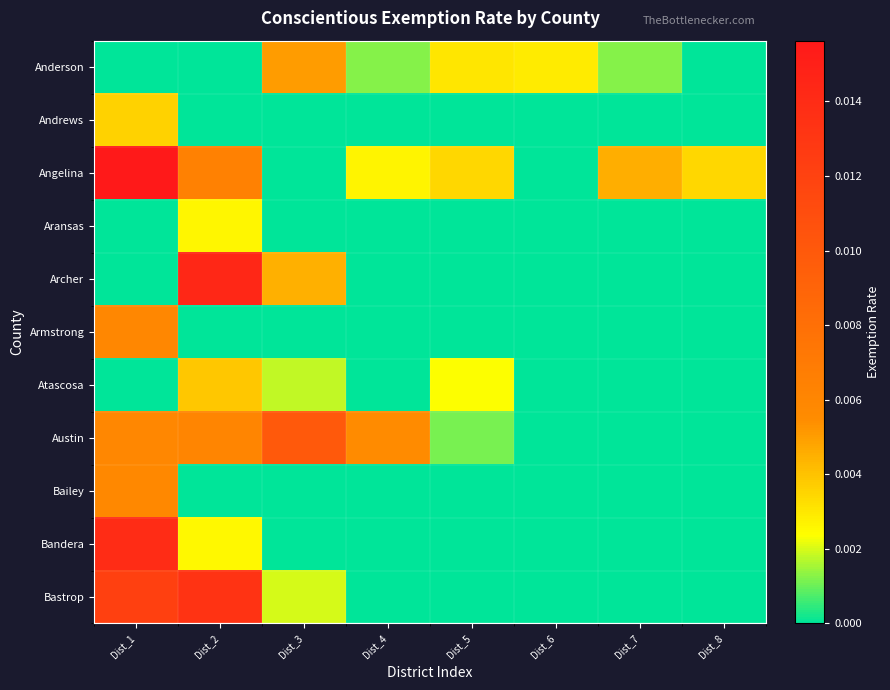

How many series are shown in this chart?

11